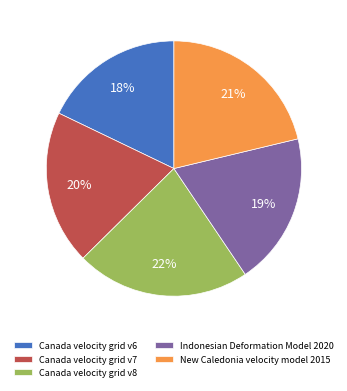

Is there a majority slice in this chart?

No